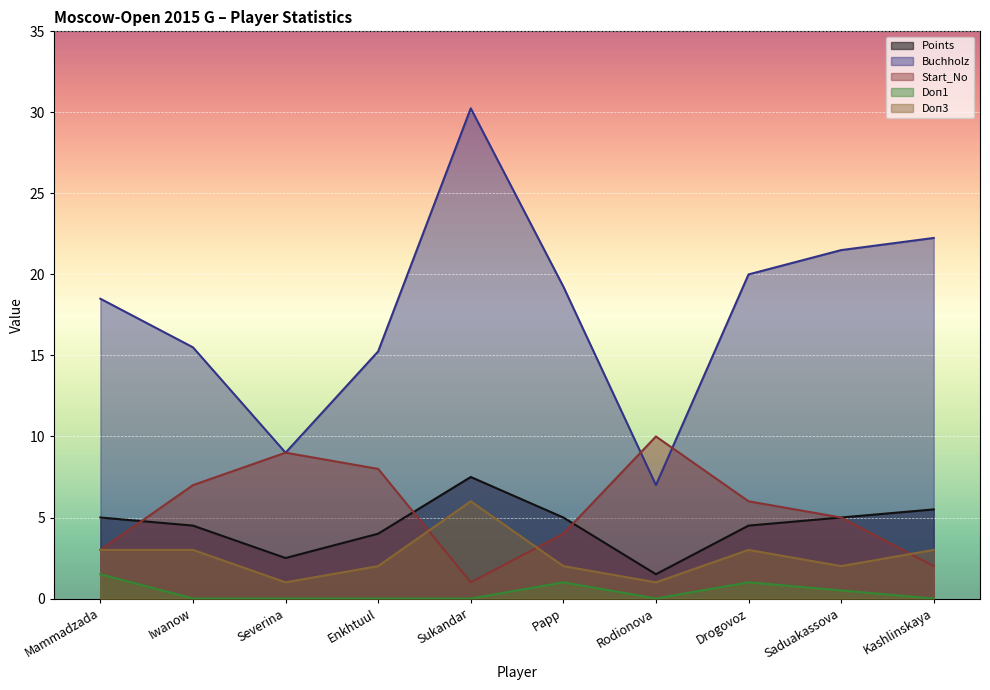

Does the chart display data point markers on the line(s)?

No